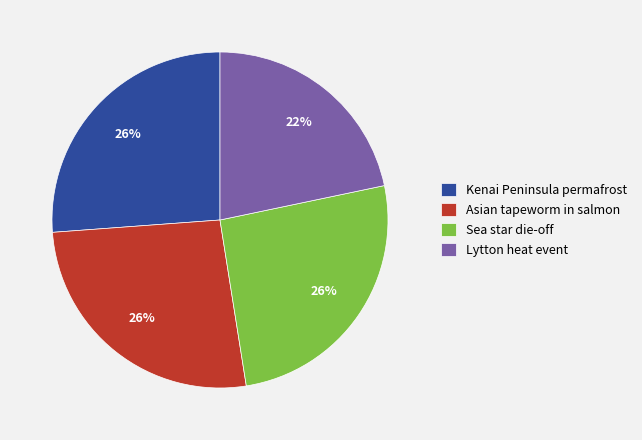

Do Sea star die-off and Lytton heat event together represent more than half of the pie?

No